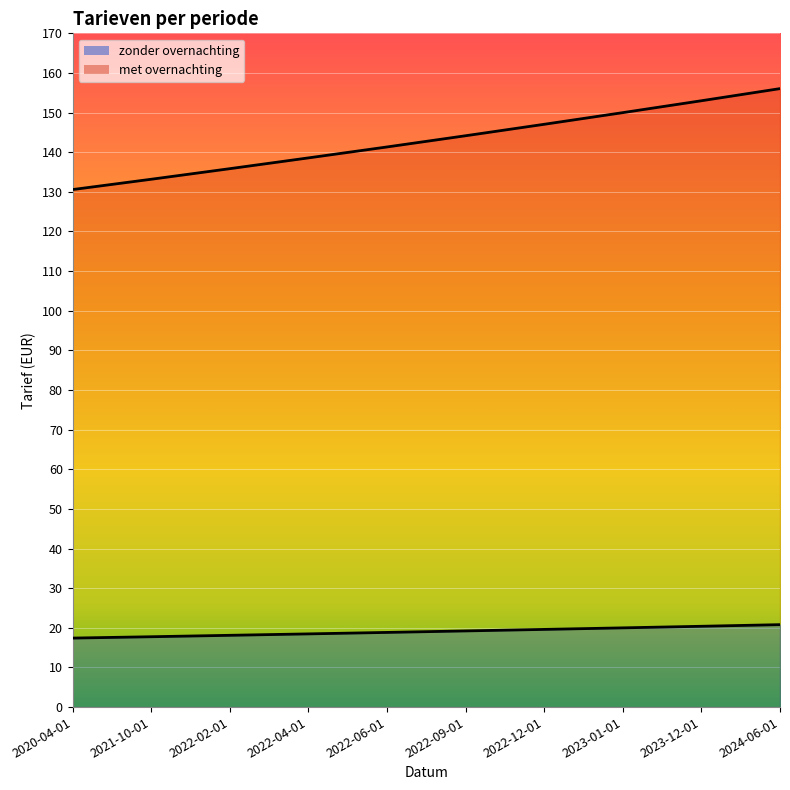

What is the difference between the met overnachting values at 2023-01-01 and 2020-04-01?

19.4